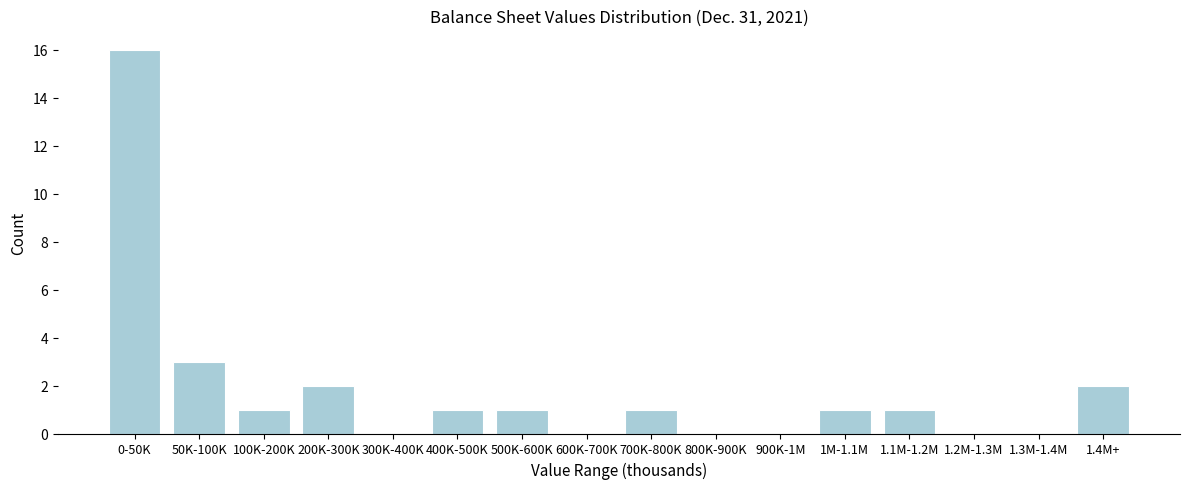

Reading left to right, what are all the values shown in this chart?

0-50K=16	50K-100K=3	100K-200K=1	200K-300K=2	300K-400K=0	400K-500K=1	500K-600K=1	600K-700K=0	700K-800K=1	800K-900K=0	900K-1M=0	1M-1.1M=1	1.1M-1.2M=1	1.2M-1.3M=0	1.3M-1.4M=0	1.4M+=2